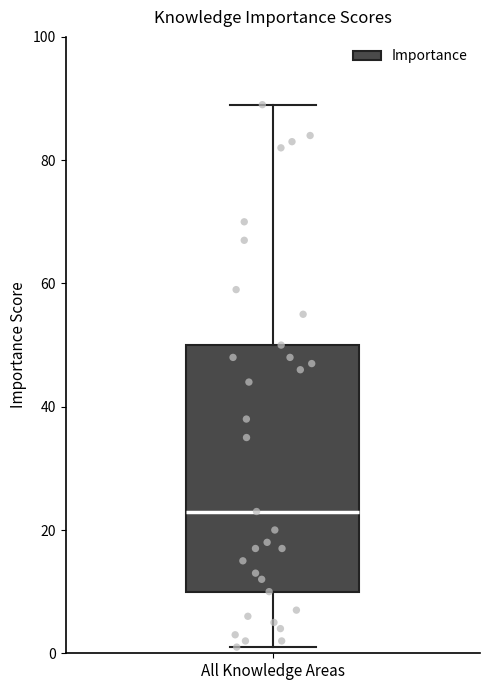

Where is the upper edge of the box for All Knowledge Areas on the y-axis? The values are not printed on the chart, so give them approximately, as read against the axis.

50